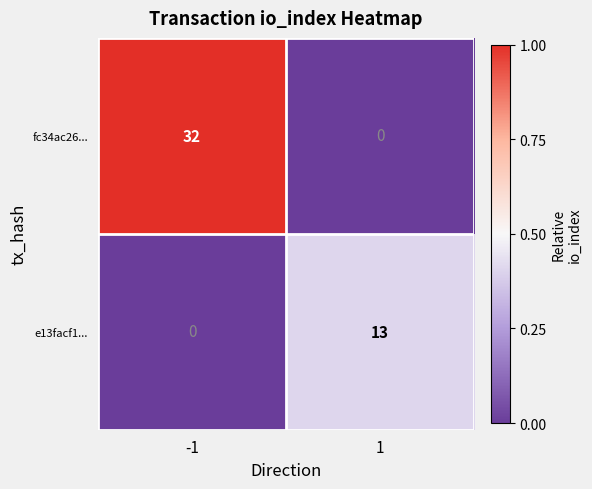

At how many categories does at least one series exceed 0?

2